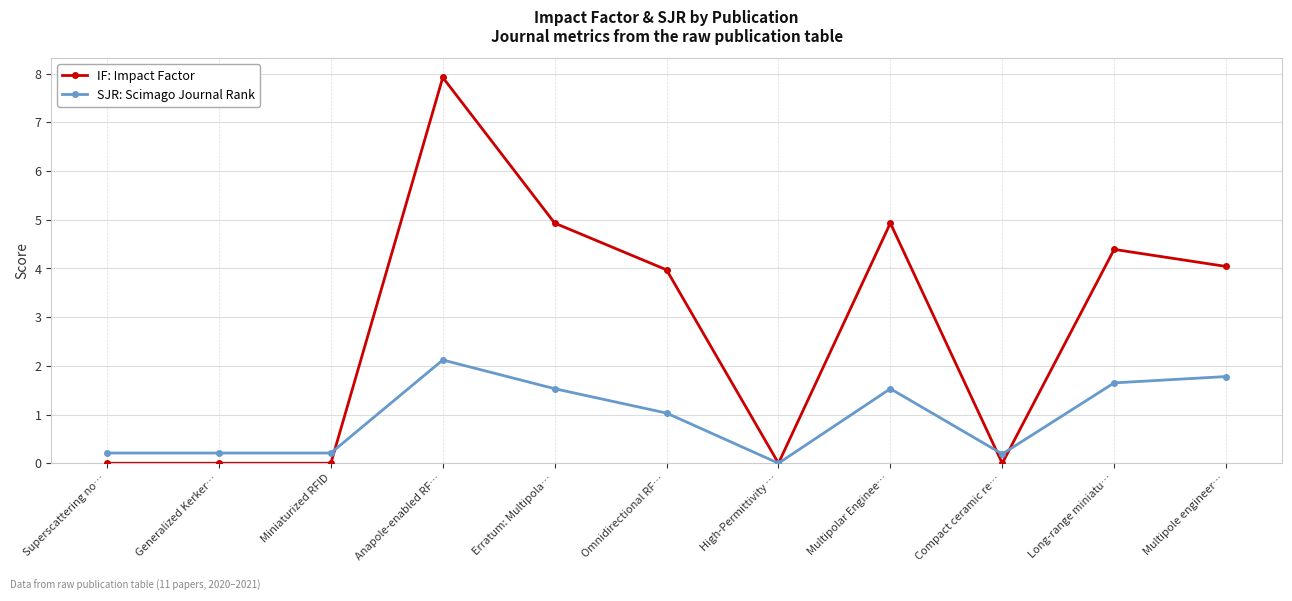

What is the difference between the IF: Impact Factor values at Erratum: Multipola… and Long-range miniatu…?

0.5